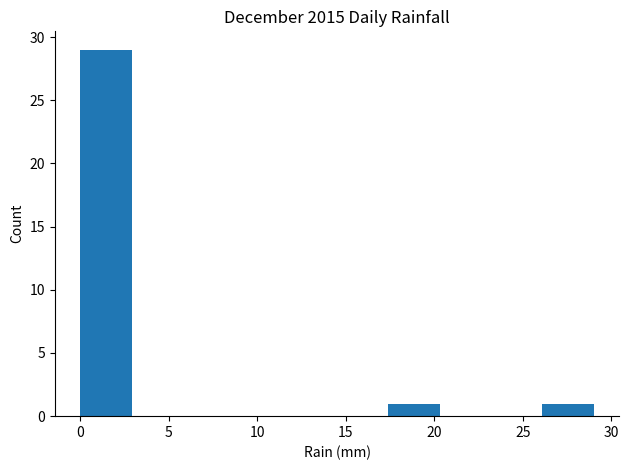

Which range on the x-axis has the tallest bar?

0.0 to 2.9